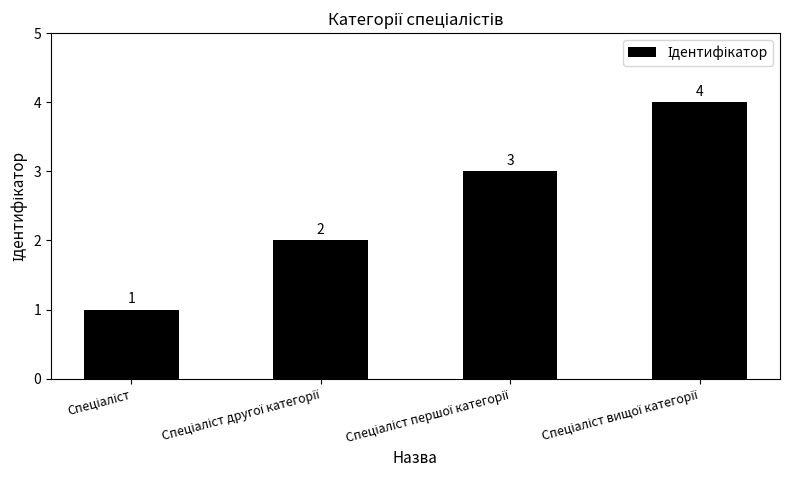

Reading right to left, extract all data points from this chart.

4	3	2	1